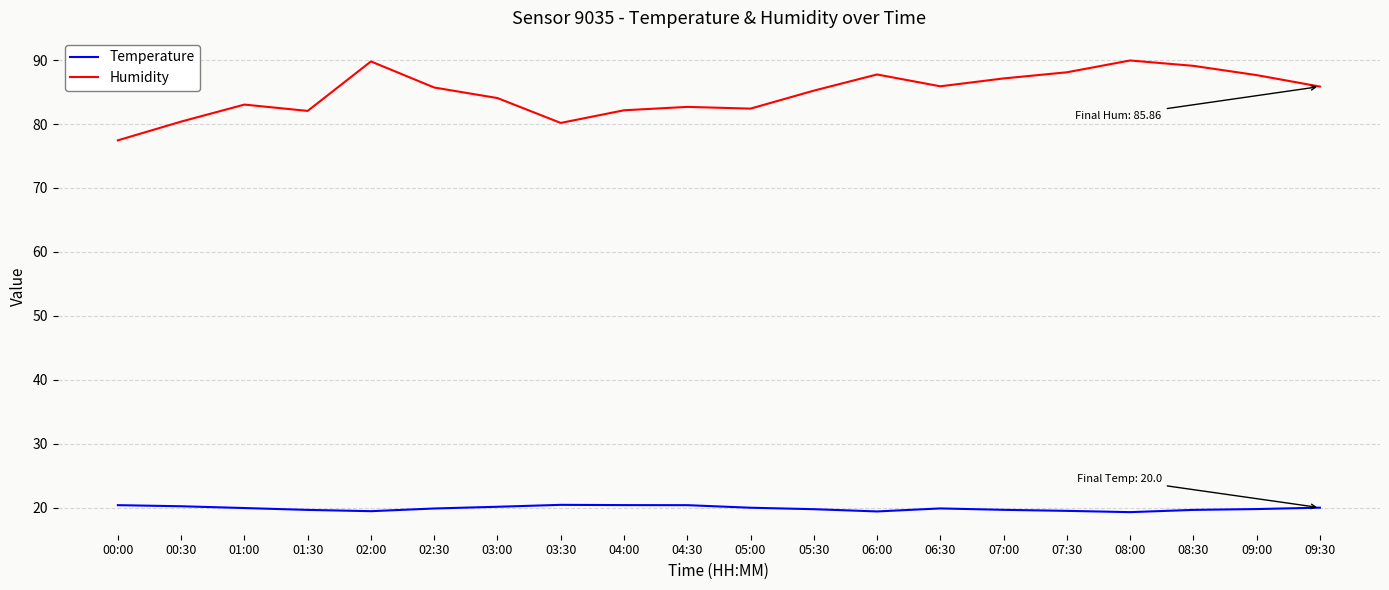

How many lines are shown in the chart?

2